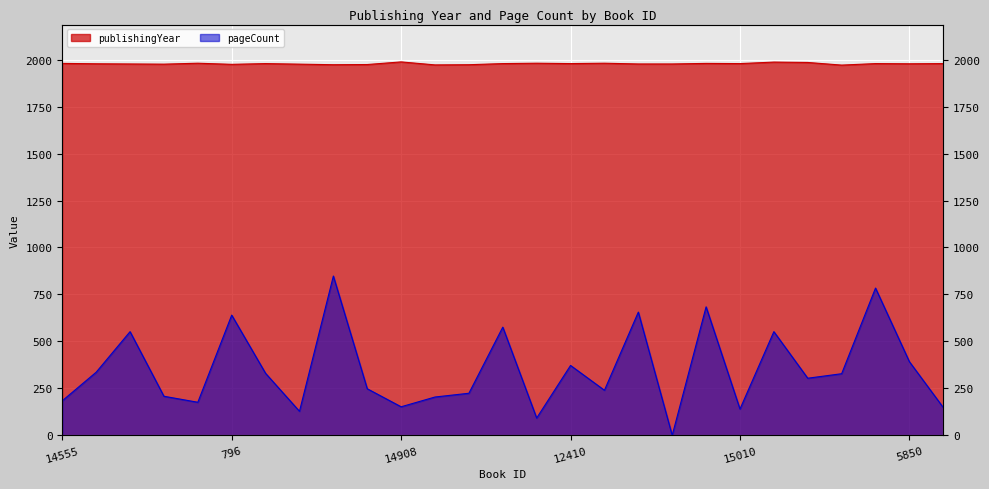

Reading left to right, extract all data points from this chart.

publishingYear: 1980	1978	1977	1976	1981	1975	1979	1976	1973	1974	1988	1972	1973	1979	1981	1979	1981	1977	1977	1980	1979	1987	1985	1971	1979	1978	1979
pageCount: 184	336	552	208	176	640	330	128	848	248	152	204	224	576	92	372	240	656	0	684	140	552	304	328	784	392	148